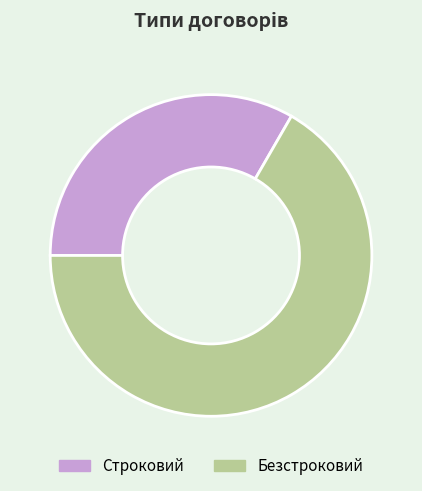

Which slice is the smallest?

Строковий